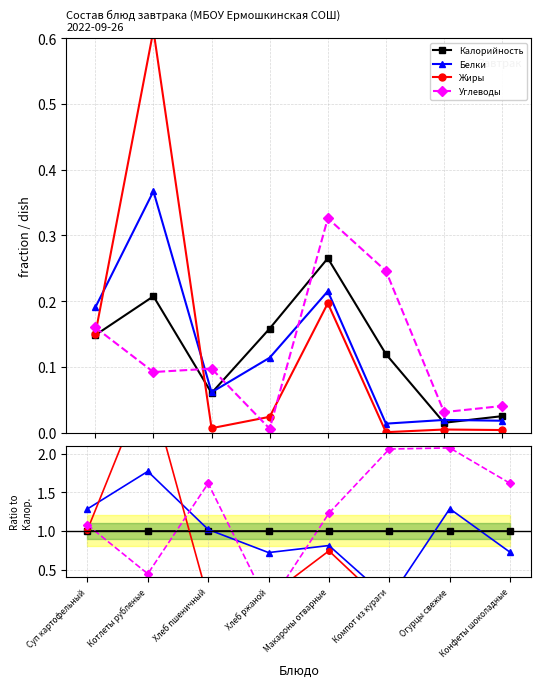

Reading left to right, what are all the values shown in this chart?

Калорийность: 1.0	1.0	1.0	1.0	1.0	1.0	1.0	1.0
Белки: 1.3	1.8	1.0	0.7	0.8	0.1	1.3	0.7
Жиры: 1.0	2.9	0.1	0.2	0.7	0.0	0.3	0.2
Углеводы: 1.1	0.4	1.6	0.0	1.2	2.1	2.1	1.6